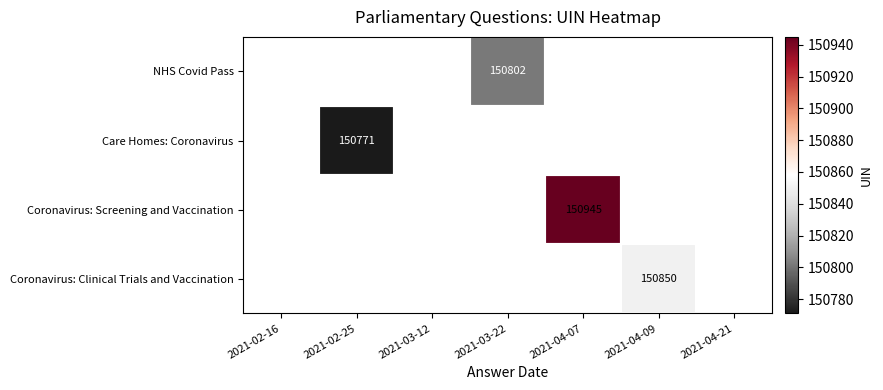

The value of Coronavirus: Screening and Vaccination at 2021-04-07 is 150945. True or false?

True